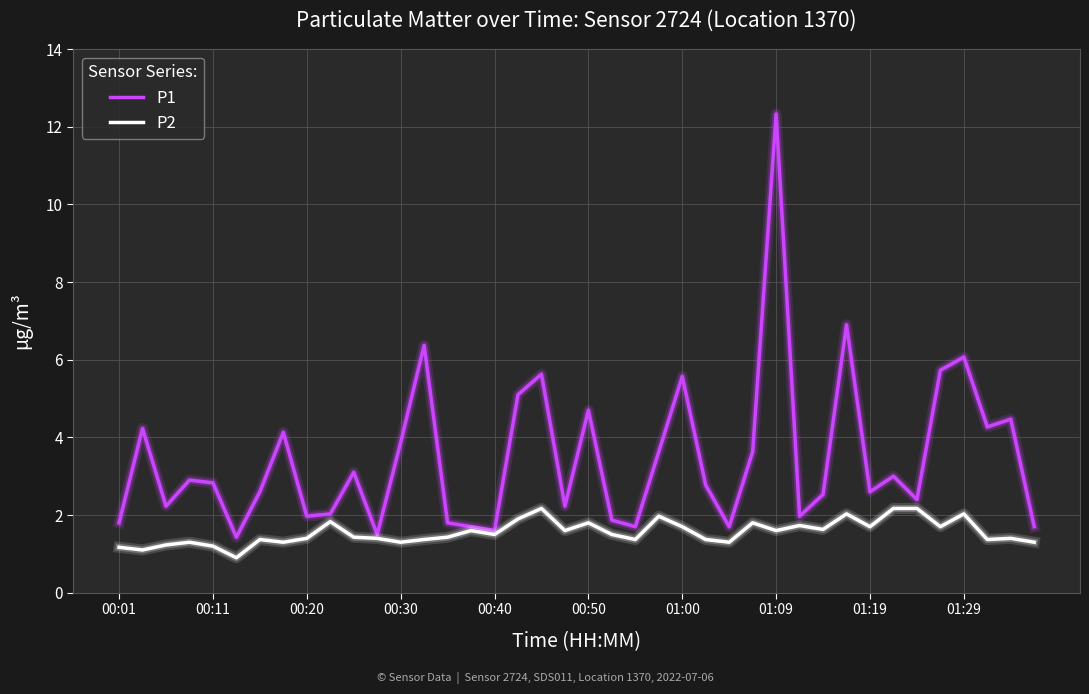

How many series are shown in this chart?

2